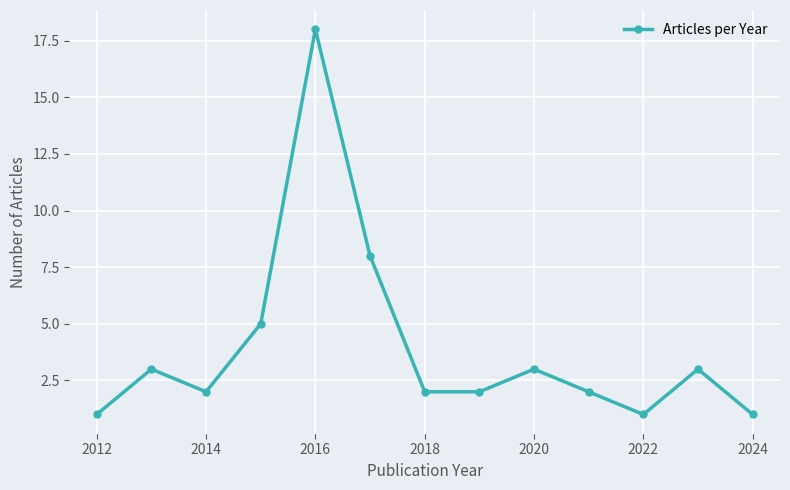

What is the smallest value displayed?

1